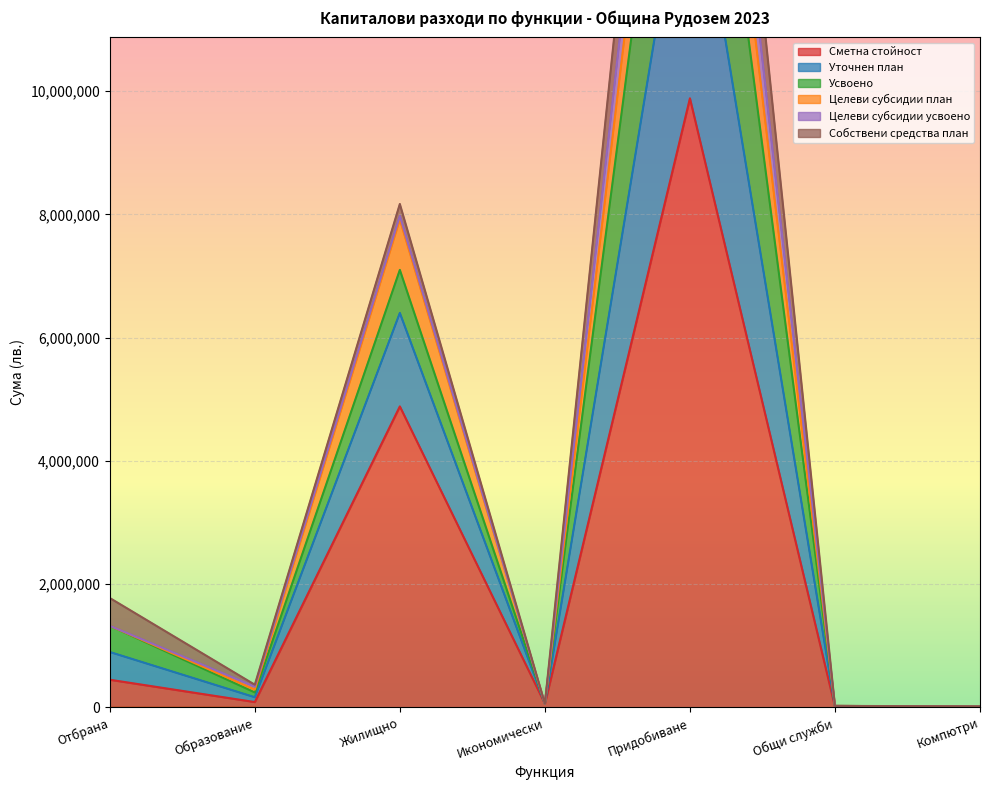

True or false: Целеви субсидии план has a value of 17838 at Компютри.

False